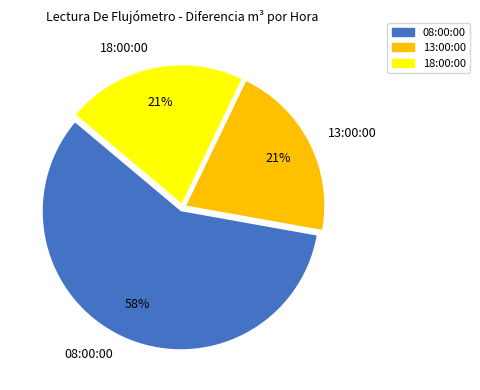

Between 18:00:00 and 08:00:00, which is larger?

08:00:00